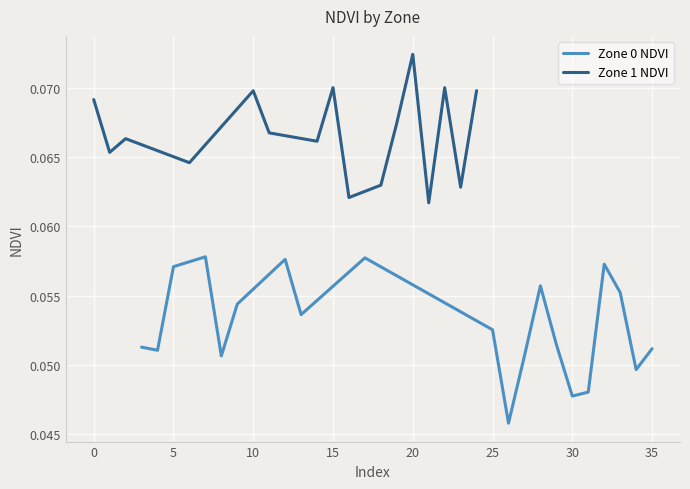

What are all the series names shown in the legend?

Zone 0 NDVI, Zone 1 NDVI